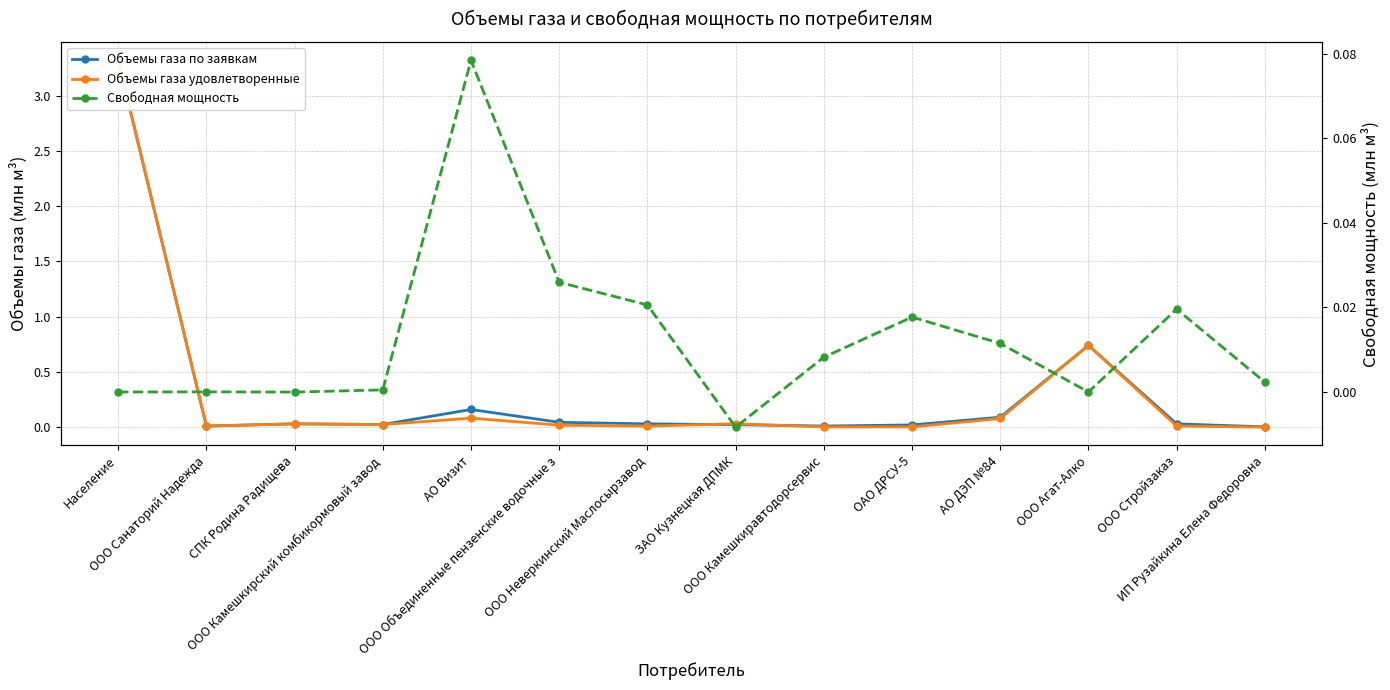

Which label corresponds to the largest value in the chart?

Население